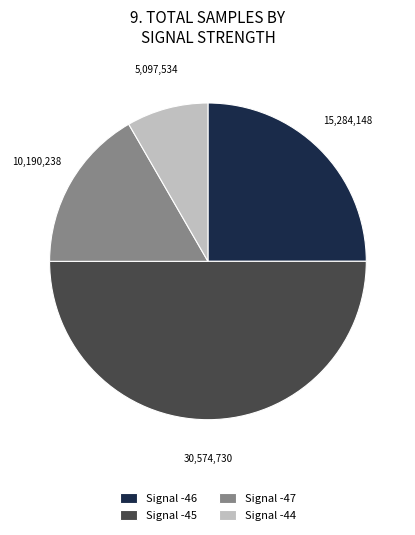

Which slice represents more than half of the pie?

Signal -45